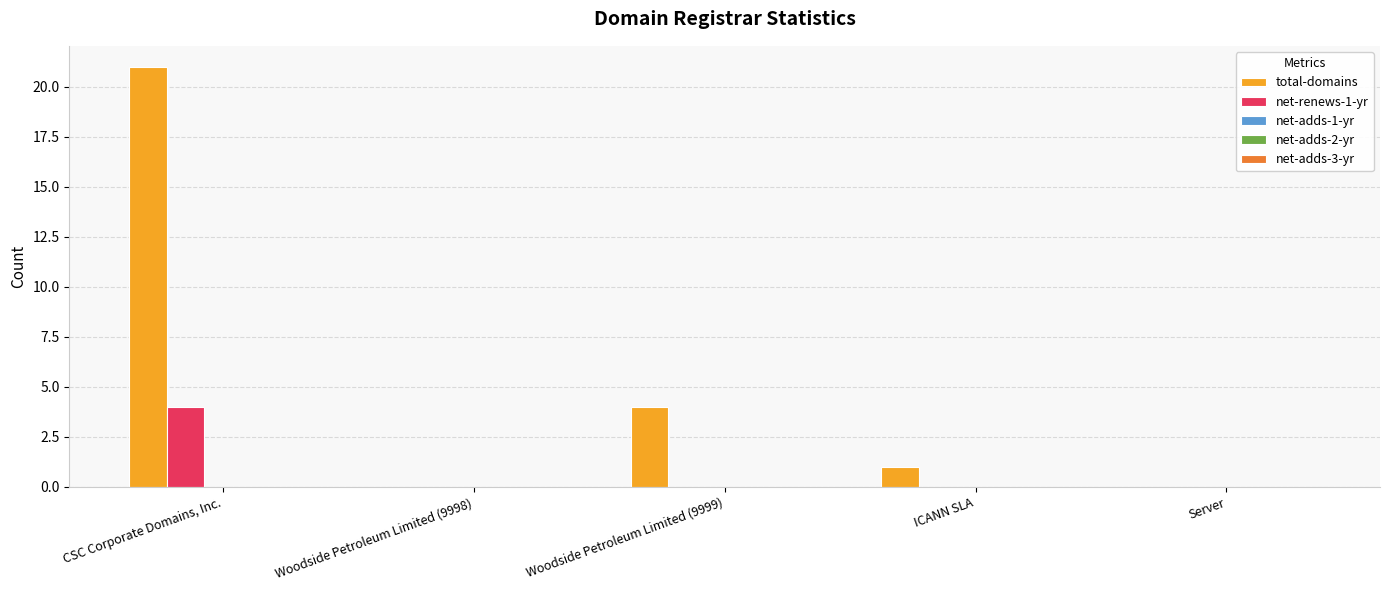

Which series changed the most between CSC Corporate Domains, Inc. and Woodside Petroleum Limited (9998)?

total-domains